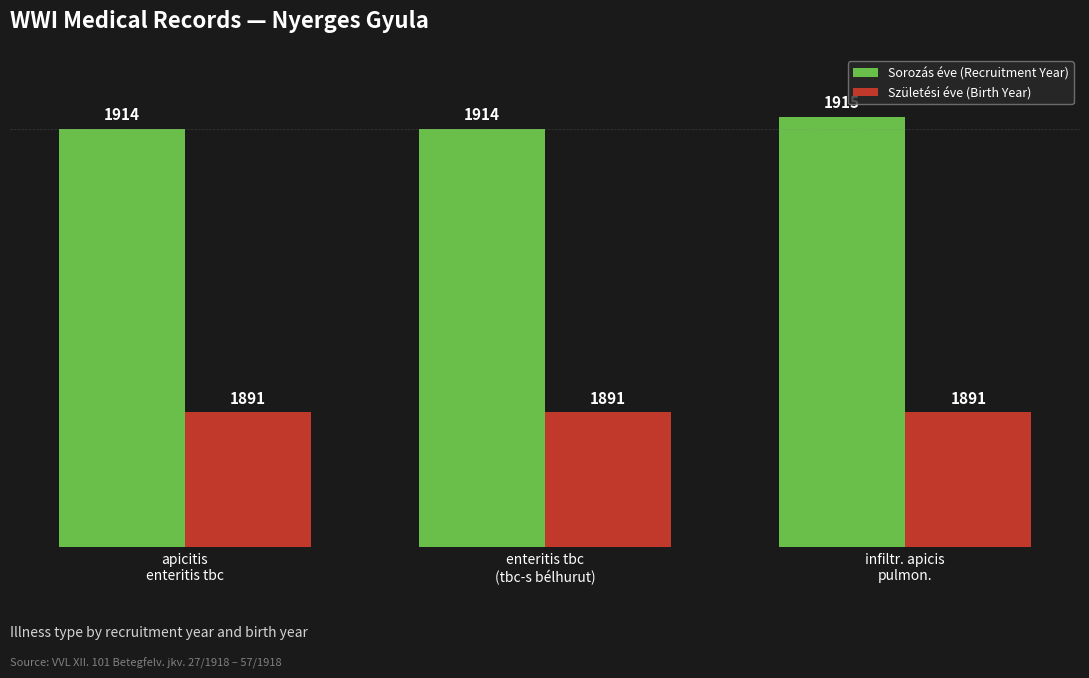

Count the number of categories in the chart.

3